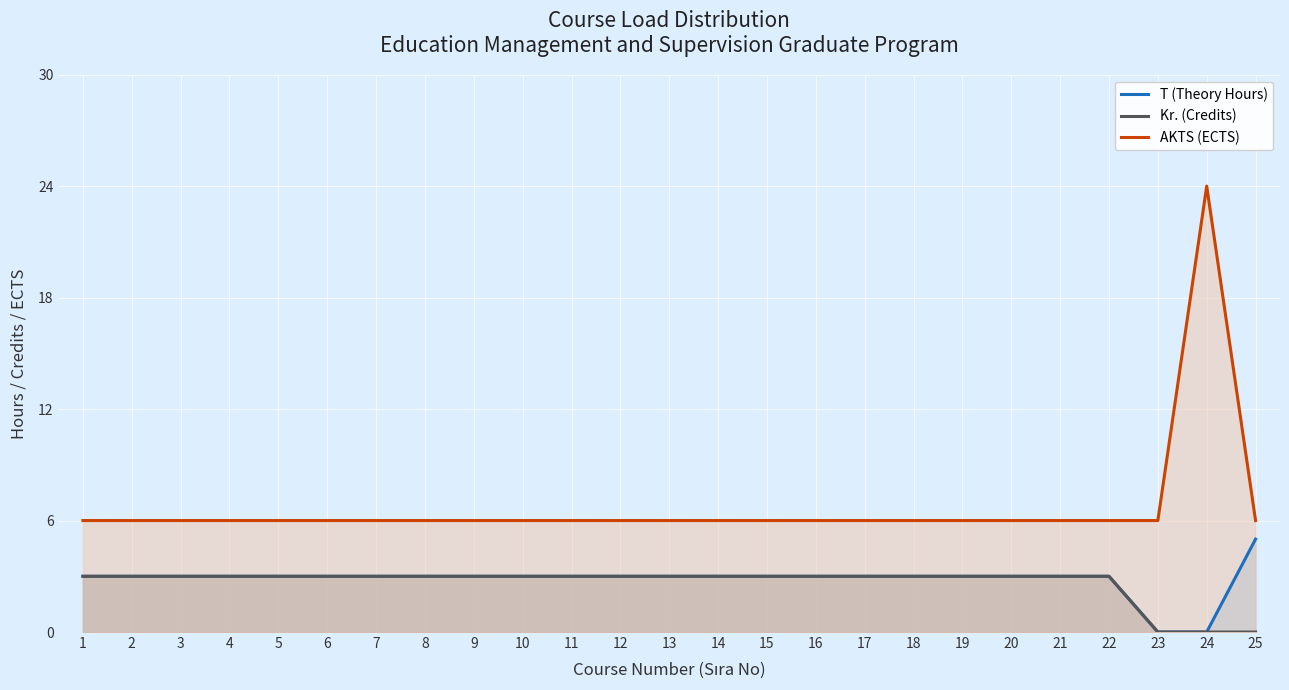

Reading left to right, what are all the values shown in this chart?

T (Theory Hours): 1=3	2=3	3=3	4=3	5=3	6=3	7=3	8=3	9=3	10=3	11=3	12=3	13=3	14=3	15=3	16=3	17=3	18=3	19=3	20=3	21=3	22=3	23=0	24=0	25=5
Kr. (Credits): 1=3	2=3	3=3	4=3	5=3	6=3	7=3	8=3	9=3	10=3	11=3	12=3	13=3	14=3	15=3	16=3	17=3	18=3	19=3	20=3	21=3	22=3	23=0	24=0	25=0
AKTS (ECTS): 1=6	2=6	3=6	4=6	5=6	6=6	7=6	8=6	9=6	10=6	11=6	12=6	13=6	14=6	15=6	16=6	17=6	18=6	19=6	20=6	21=6	22=6	23=6	24=24	25=6